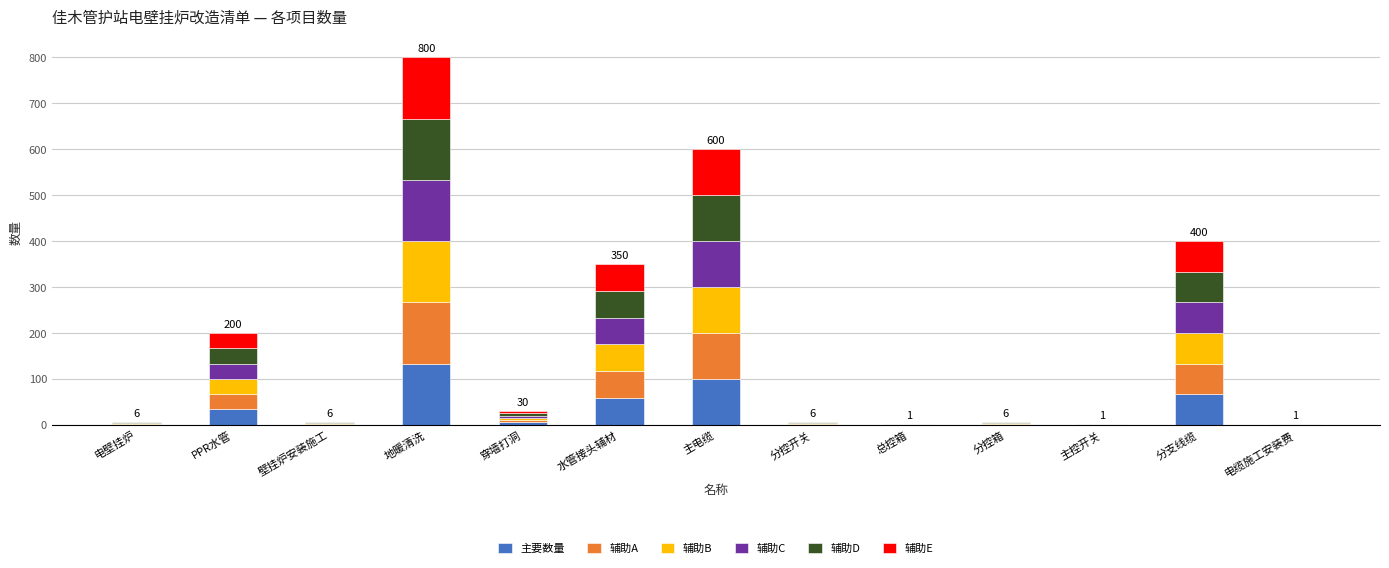

The value of 主要数量 at 分支线缆 is 41.1. True or false?

False